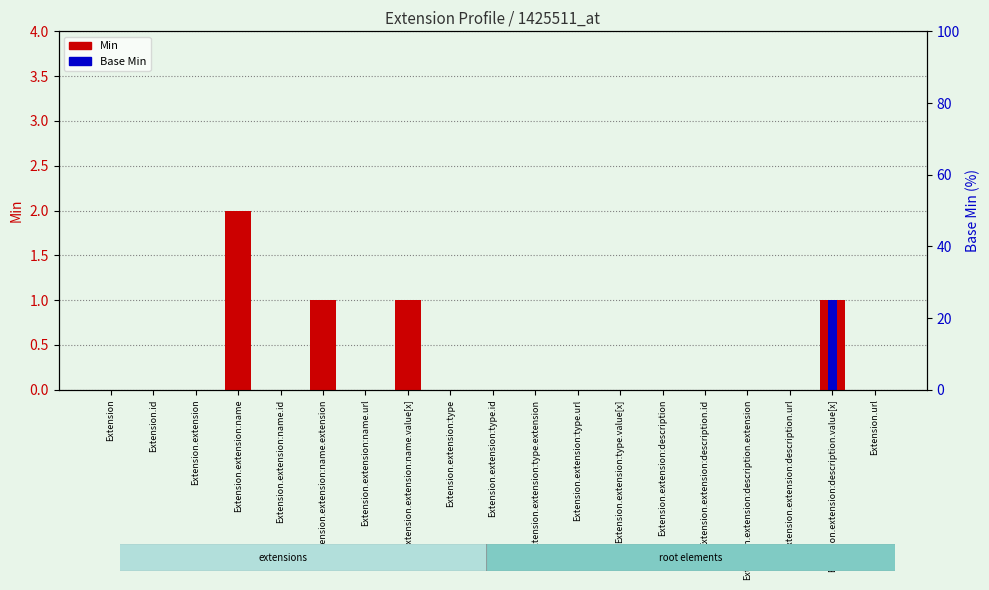

Where is Min nearest to the value 1?

Extension.extension:name.extension